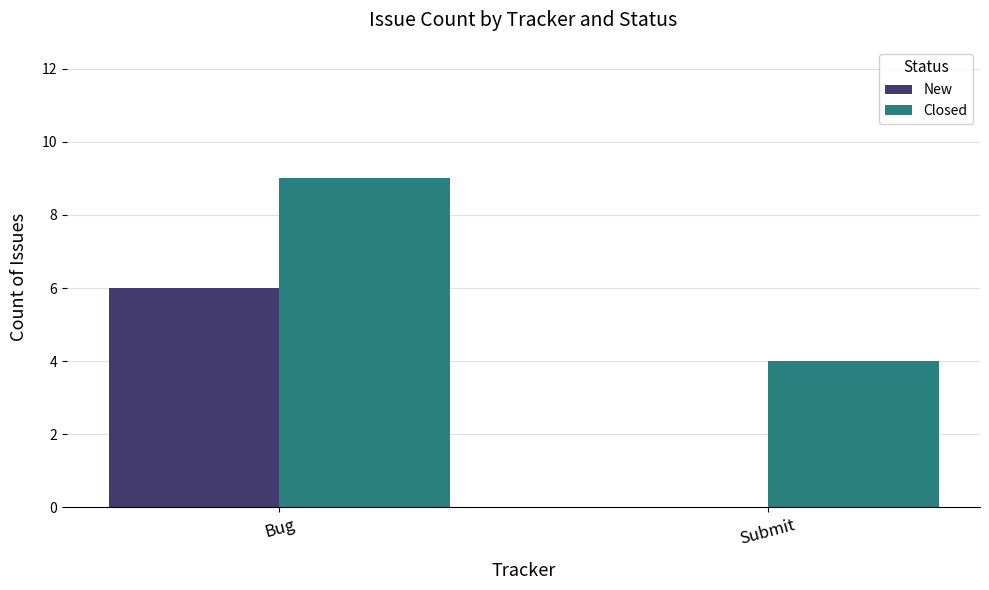

Which series changed the most between Bug and Submit?

New